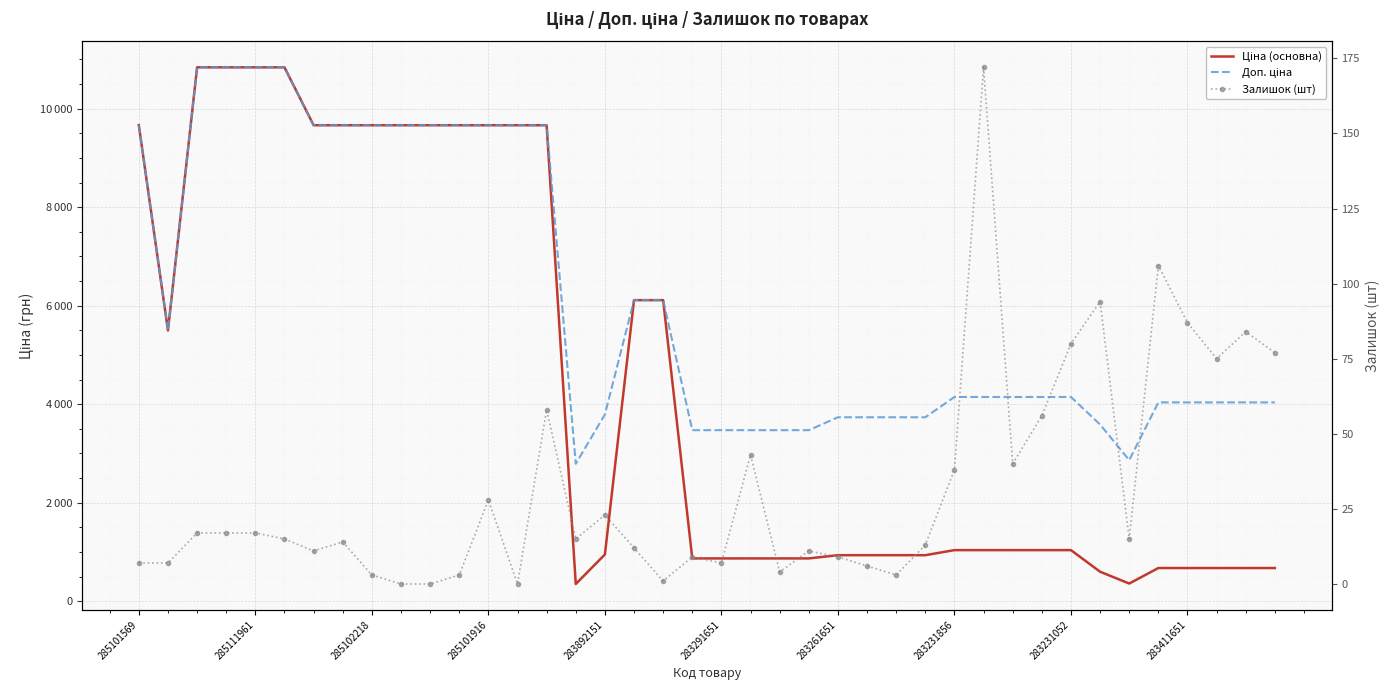

True or false: Ціна (основна) and Залишок (шт) intersect in this chart.

False